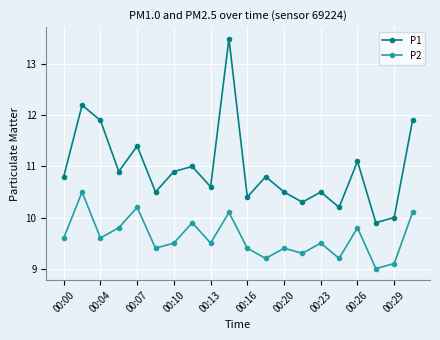

List the series in order of their peak value, lowest first.

P2, P1